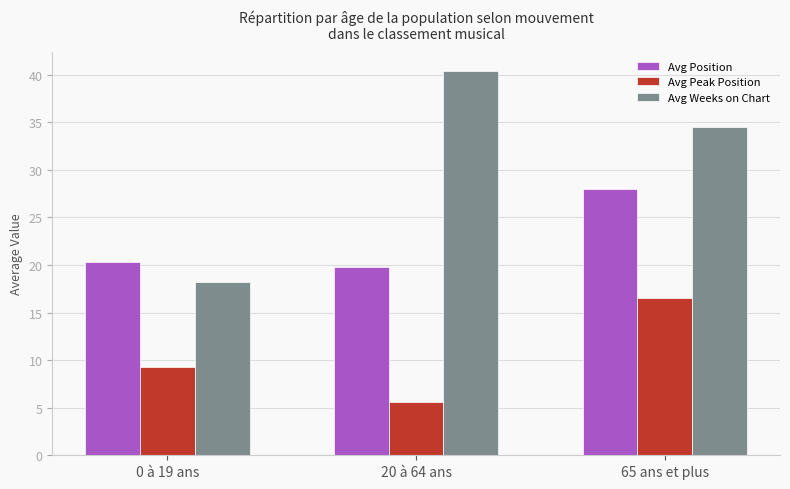

How many bars are there in total?

9